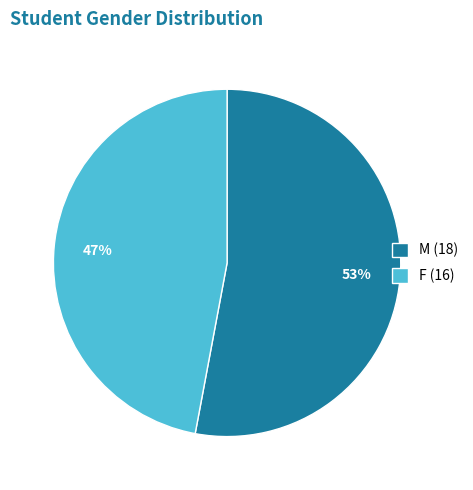

How many segments does this pie chart have?

2